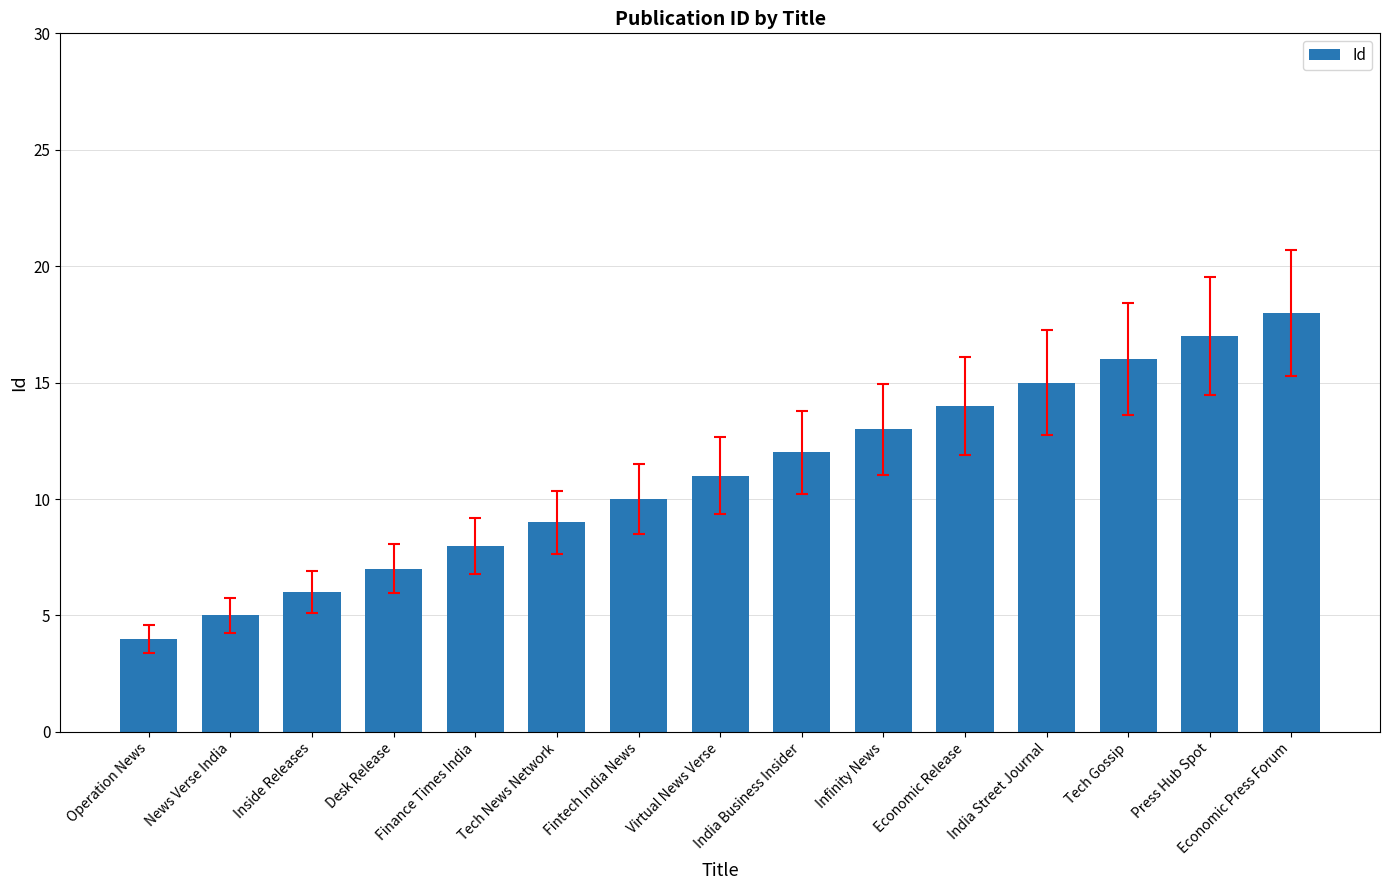

What is the change in value from Desk Release to Finance Times India?

+1